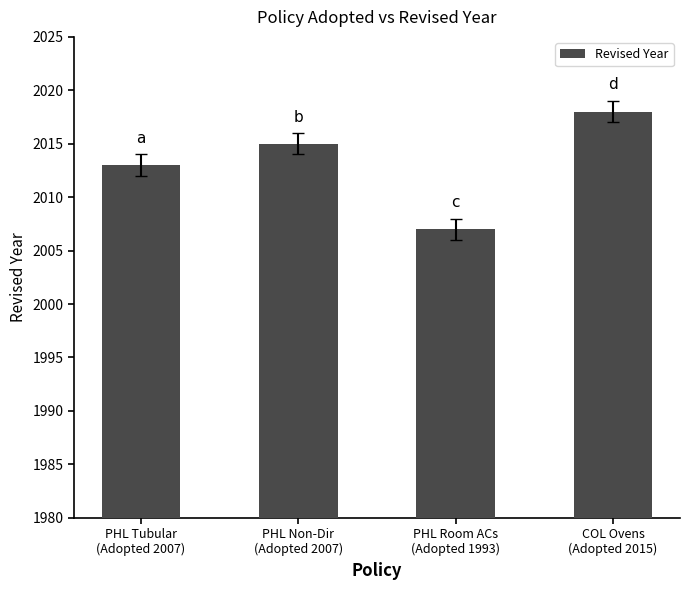

What is the change in value from PHL Room ACs
(Adopted 1993) to COL Ovens
(Adopted 2015)?

+11